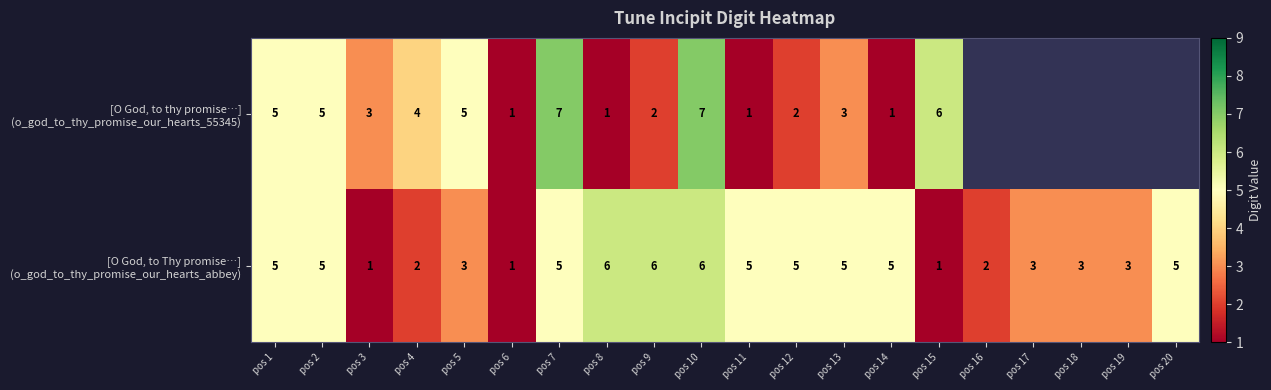

What is the total value across all series at pos 2?

10